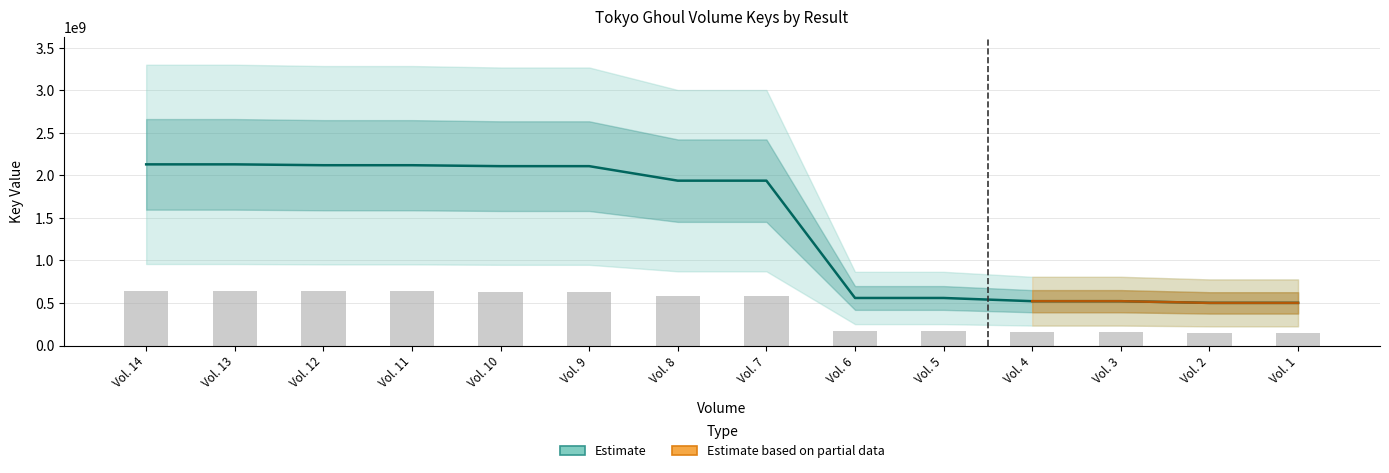

How many values are below 1938061758?

7